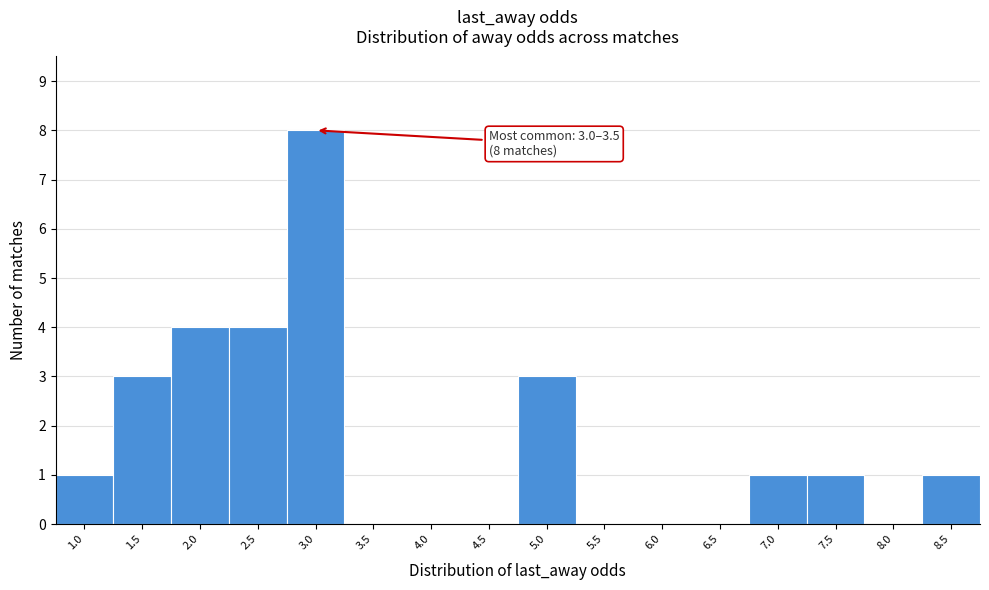

Reading right to left, list all the values displayed in this chart.

8.5=1	8.0=0	7.5=1	7.0=1	6.5=0	6.0=0	5.5=0	5.0=3	4.5=0	4.0=0	3.5=0	3.0=8	2.5=4	2.0=4	1.5=3	1.0=1